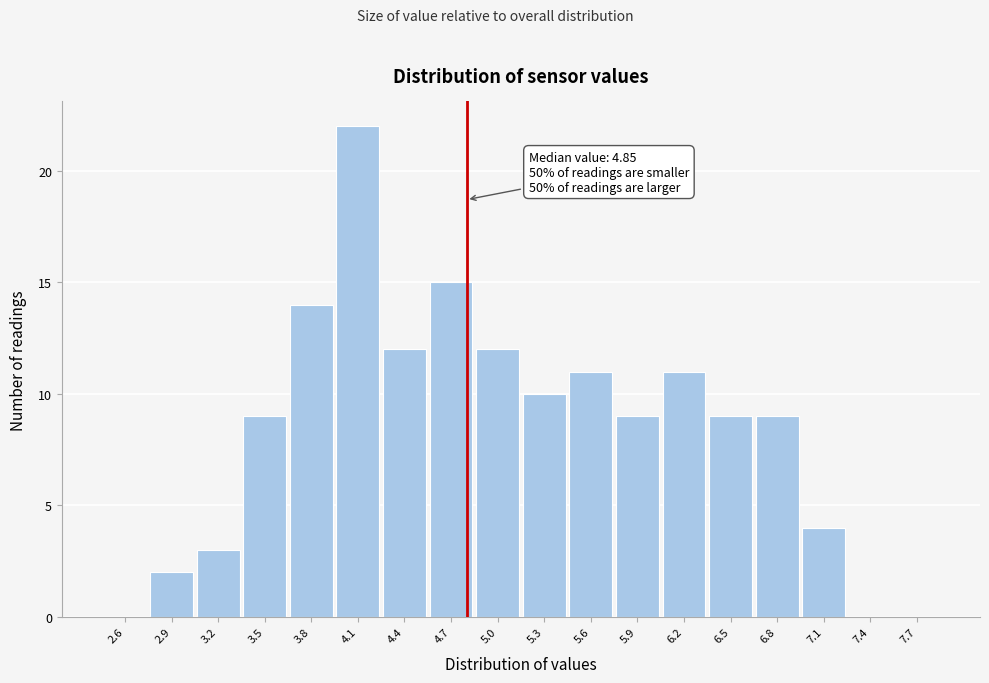

Over which range of the x-axis is the bar tallest?

4.0 to 4.3